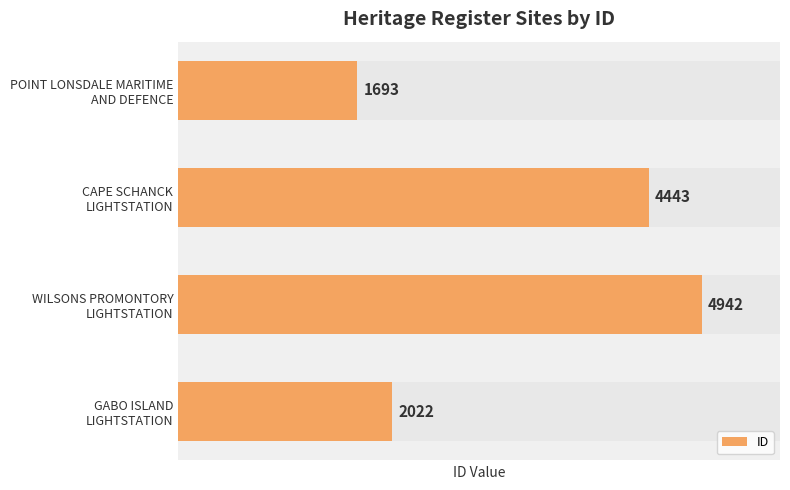

List the labels in order of value, largest first.

WILSONS PROMONTORY LIGHTSTATION, CAPE SCHANCK LIGHTSTATION, GABO ISLAND LIGHTSTATION, POINT LONSDALE MARITIME AND DEFENCE